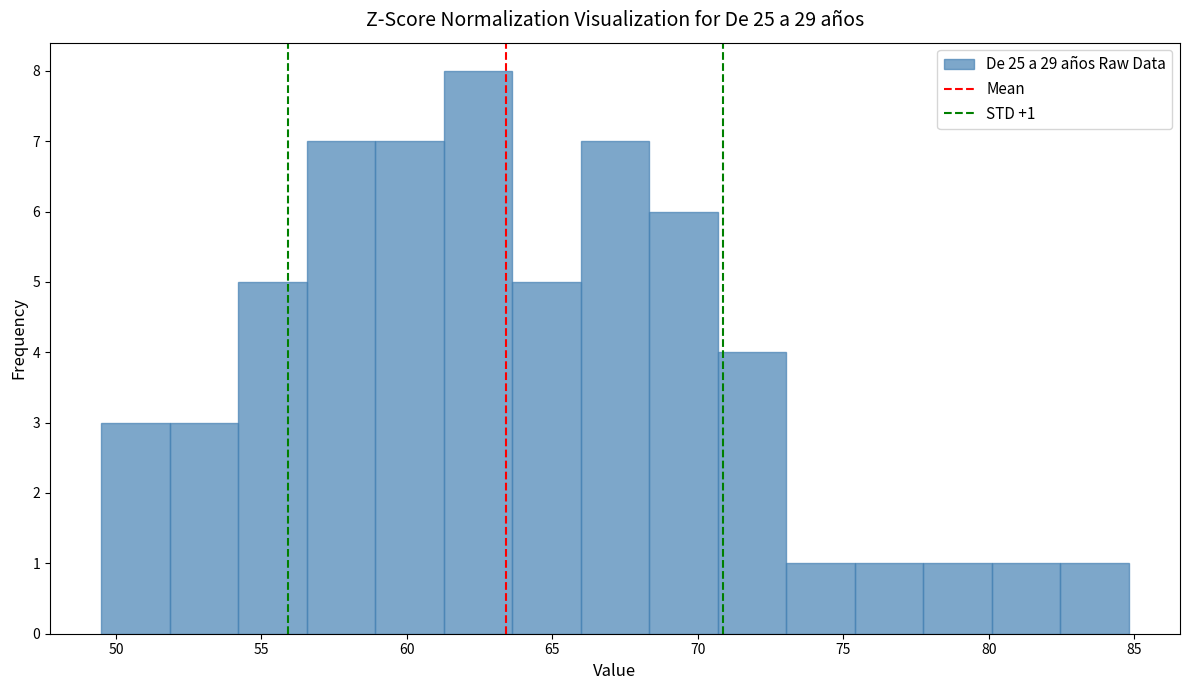

Over which range of the x-axis is the bar tallest?

61.5 to 63.5